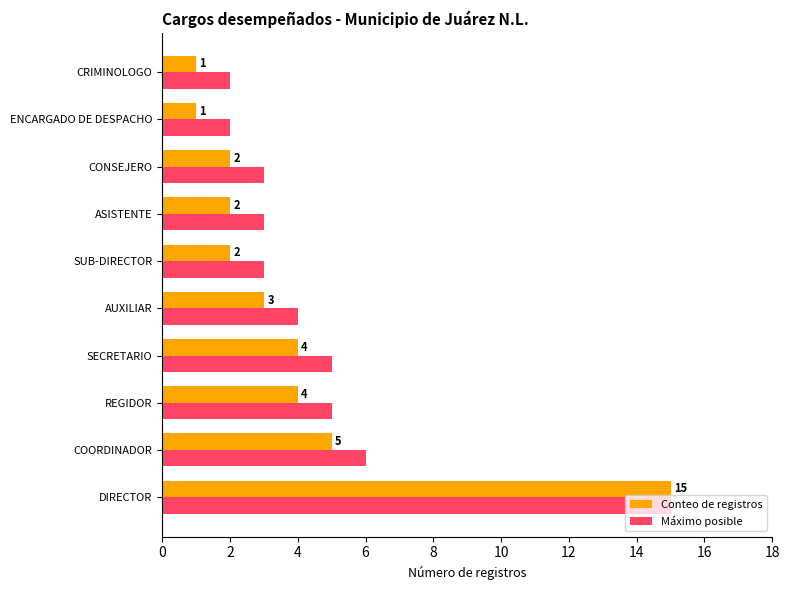

List the series in order of their overall mean, highest first.

Máximo posible, Conteo de registros